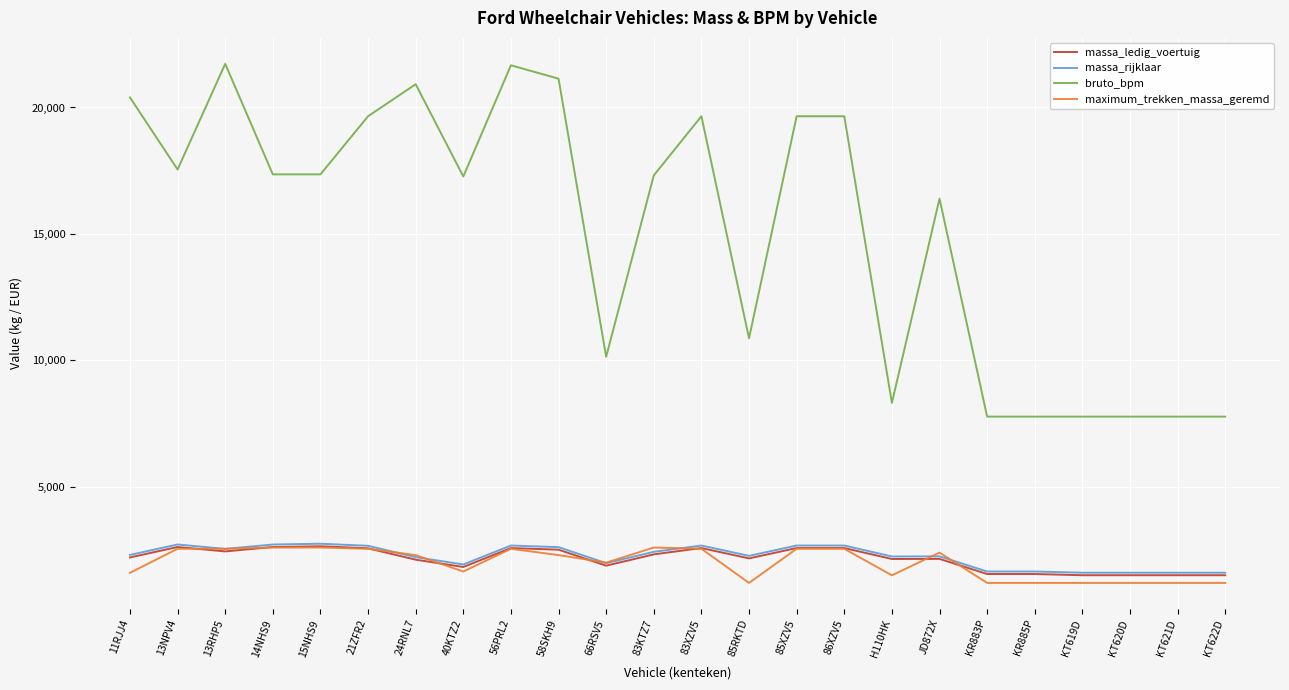

What is the difference between the second highest and minimum values in the bruto_bpm series?

13893